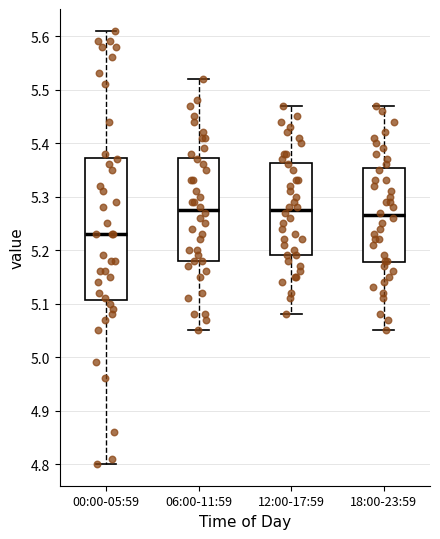

Reading left to right, read every box against the y-axis: the position of its median line, the range the box covers, and the ends of its whiskers. The values are not printed on the chart, so give them approximately, as read against the axis.

00:00-05:59: median 5.23, box 5.11 to 5.37, whiskers 4.80 to 5.61
06:00-11:59: median 5.28, box 5.18 to 5.37, whiskers 5.05 to 5.52
12:00-17:59: median 5.28, box 5.19 to 5.36, whiskers 5.08 to 5.47
18:00-23:59: median 5.27, box 5.18 to 5.35, whiskers 5.05 to 5.47